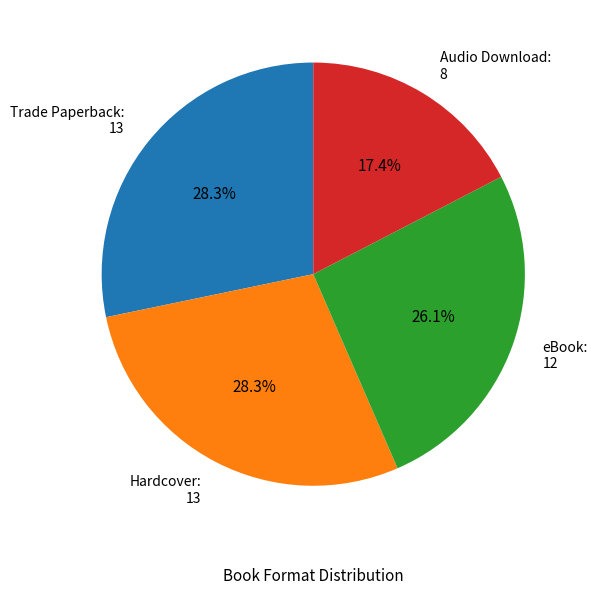

The eBook slice represents 15% of the pie. True or false?

False